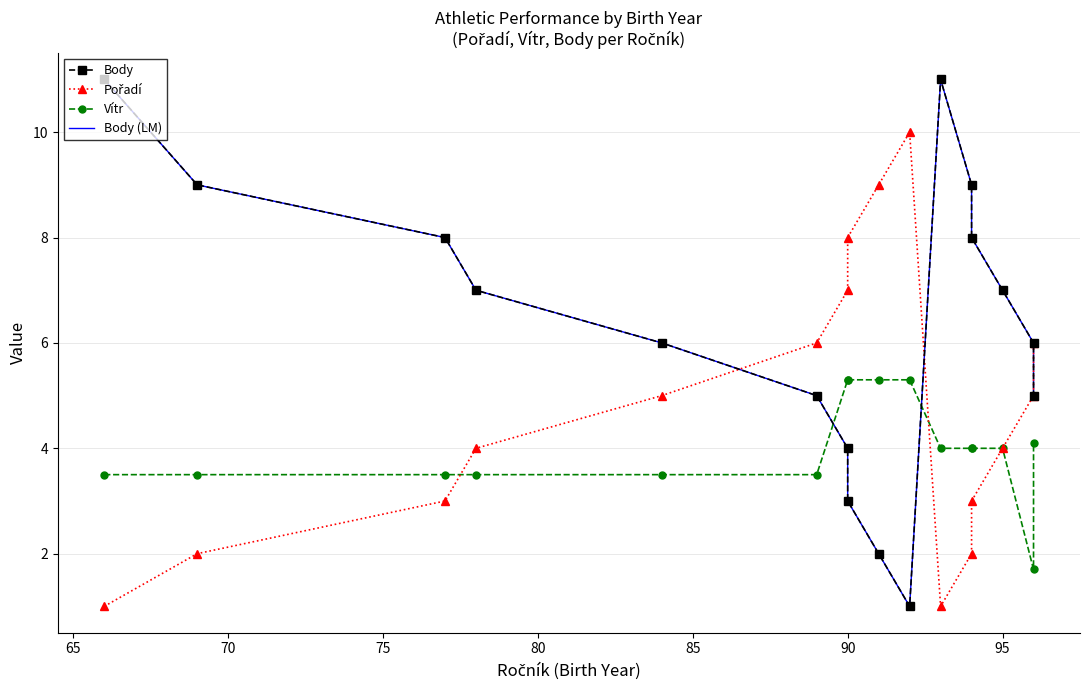

At how many categories does at least one series exceed 7?

9